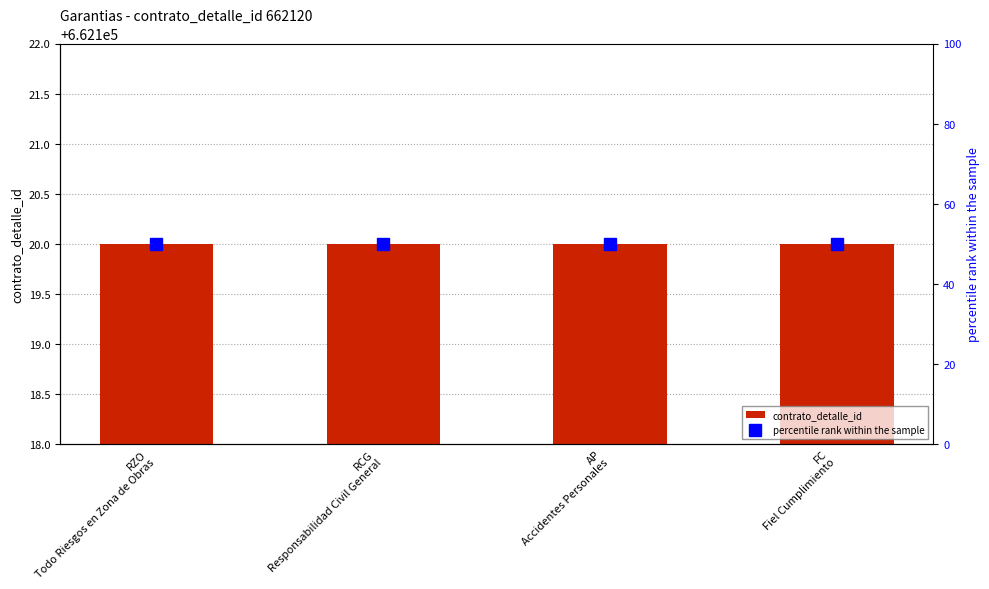

What is the value of the contrato_detalle_id bar at the 4th from the left?

662120